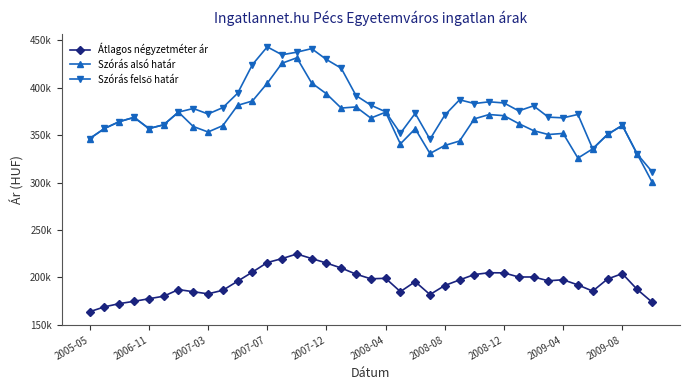

Does the chart have visible grid lines?

No